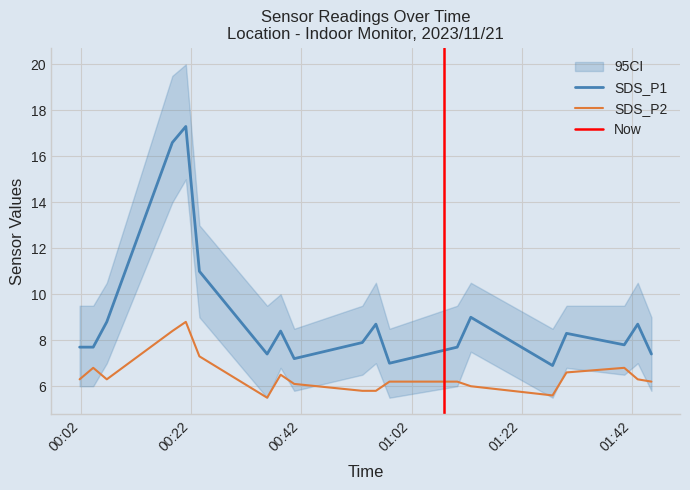

True or false: SDS_P2 and SDS_P1 cross at least once.

False